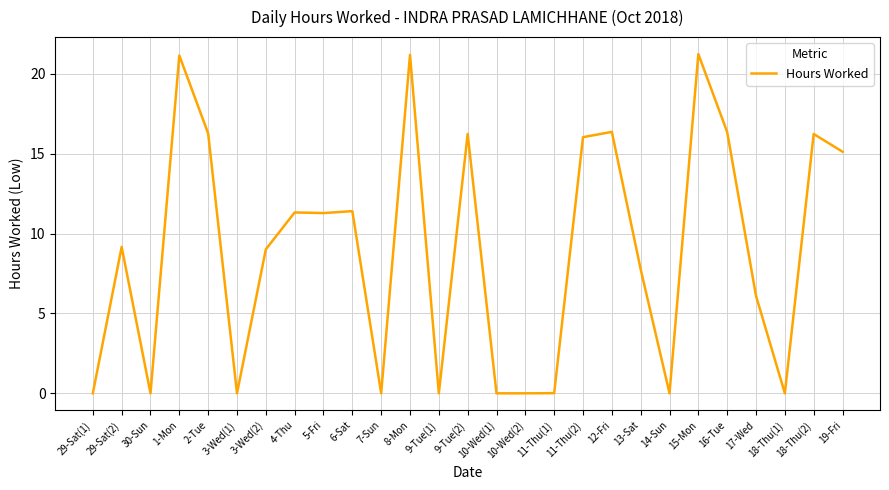

What position from the left is 5-Fri?

9